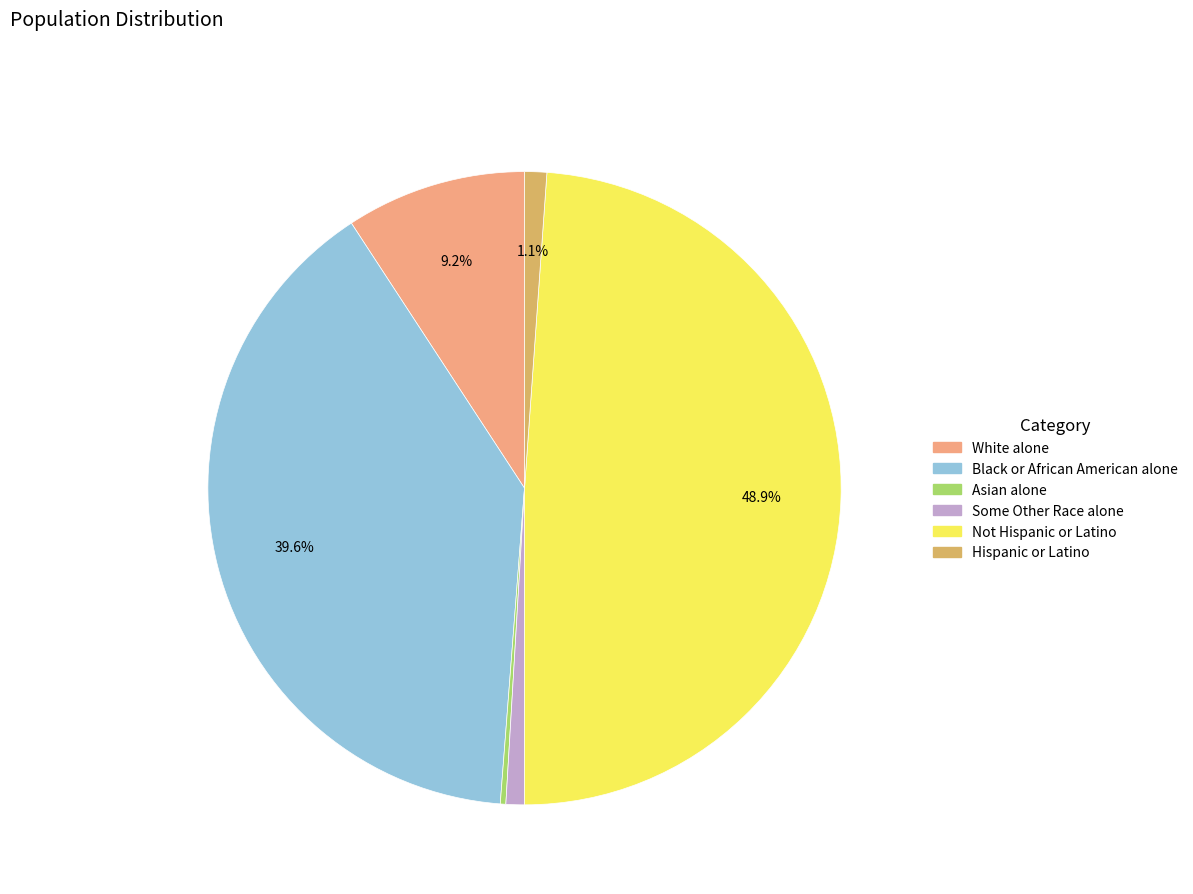

Does any single category account for the majority?

No